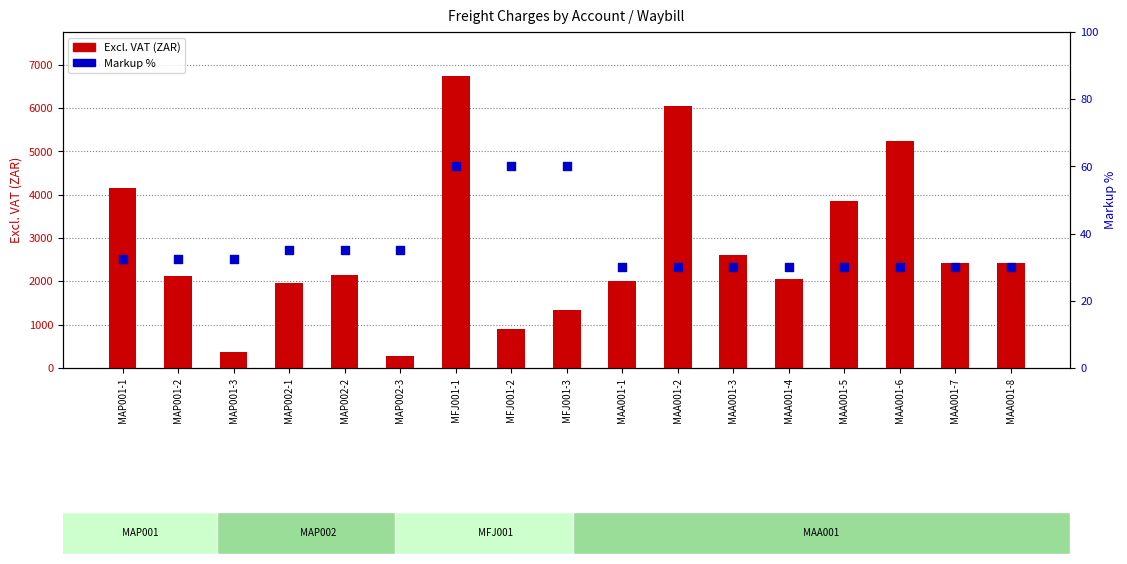

Which series contains the lowest Y value?

Markup %